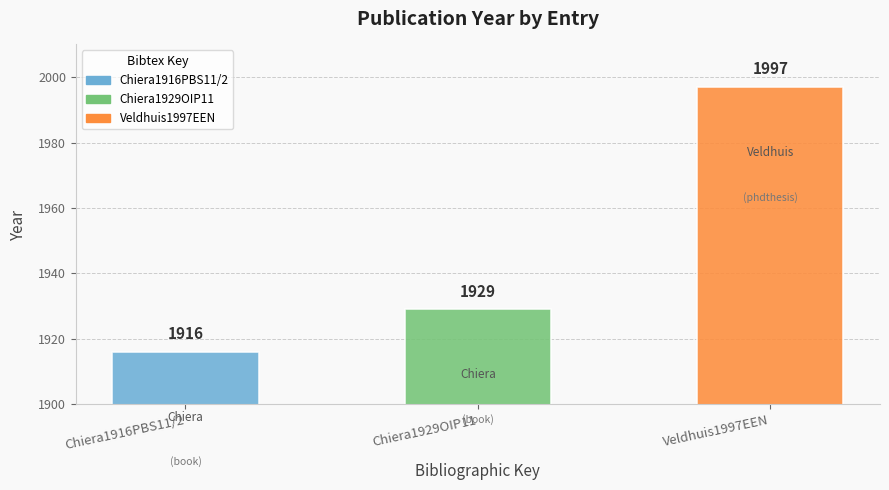

Rank the categories by value from highest to lowest.

Veldhuis1997EEN, Chiera1929OIP11, Chiera1916PBS11/2